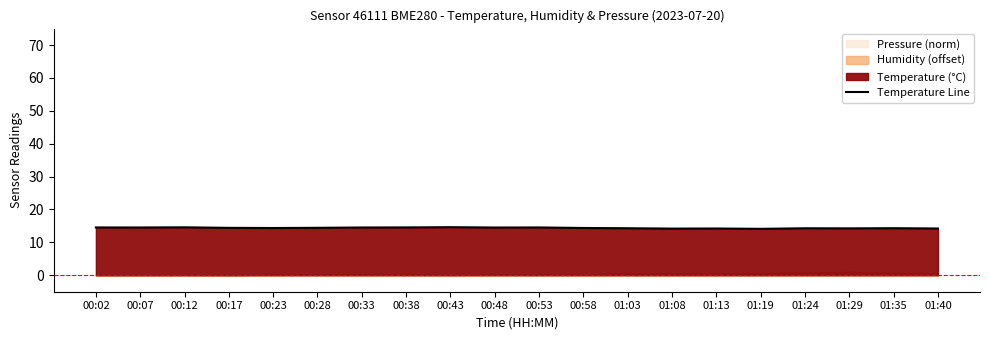

What is the greatest value displayed?

14.6